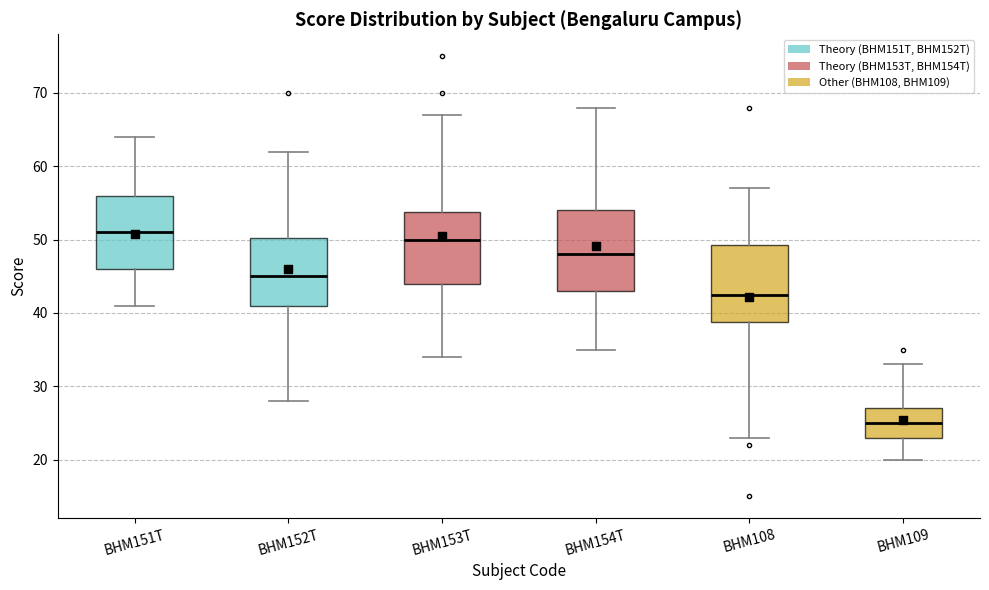

Reading left to right, transcribe this box plot: for each box, give where its median line is, the range the box spans, and where its two whiskers end, as read against the y-axis. The values are not printed on the chart, so give them approximately, as read against the axis.

BHM151T: median 51, box 46 to 56, whiskers 41 to 64
BHM152T: median 45, box 41 to 50, whiskers 28 to 62
BHM153T: median 50, box 44 to 54, whiskers 34 to 67
BHM154T: median 48, box 43 to 54, whiskers 35 to 68
BHM108: median 43, box 39 to 49, whiskers 23 to 57
BHM109: median 25, box 23 to 27, whiskers 20 to 33